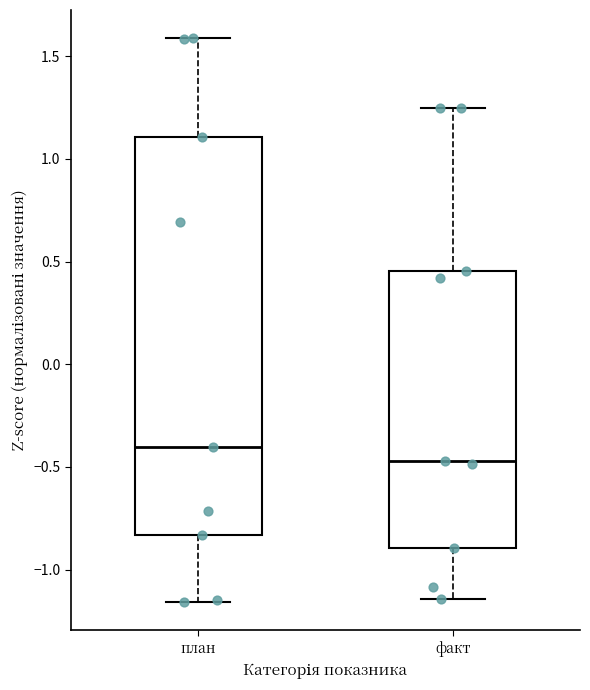

Reading left to right, transcribe this box plot: for each box, give where its median line is, the range the box spans, and where its two whiskers end, as read against the y-axis. The values are not printed on the chart, so give them approximately, as read against the axis.

план: median -0.40, box -0.85 to 1.10, whiskers -1.15 to 1.60
факт: median -0.45, box -0.90 to 0.45, whiskers -1.15 to 1.25